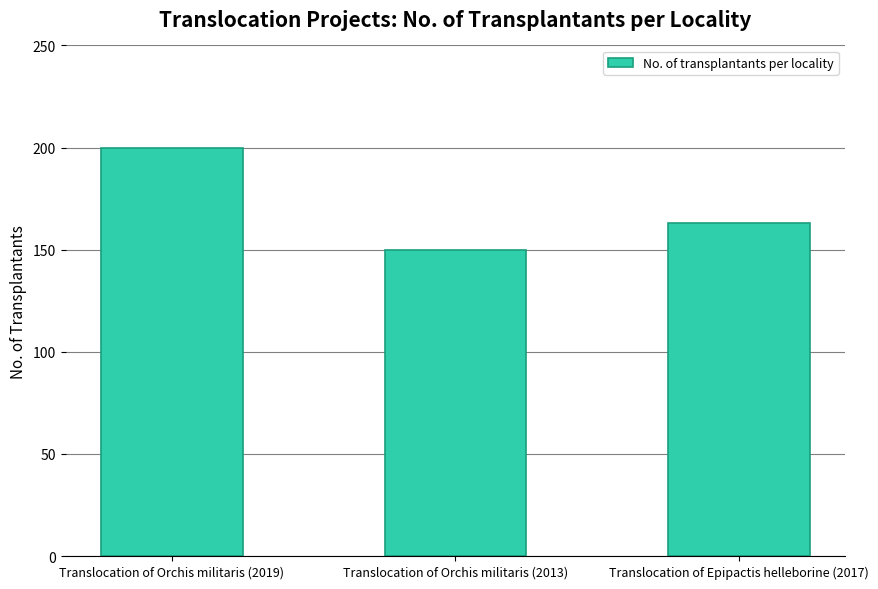

Which category has the highest value across all series?

Translocation of Orchis militaris (2019)